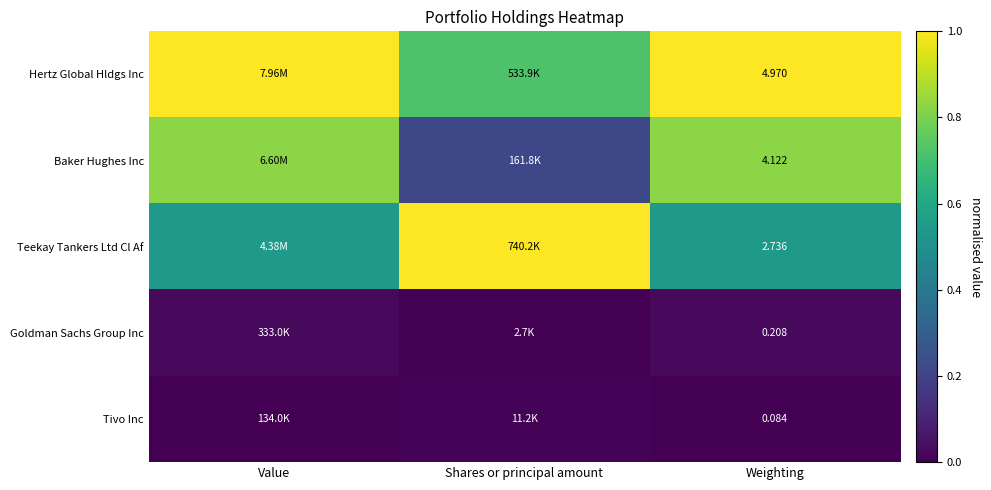

Which category has the lowest value in the Goldman Sachs Group Inc series?

Shares or principal amount